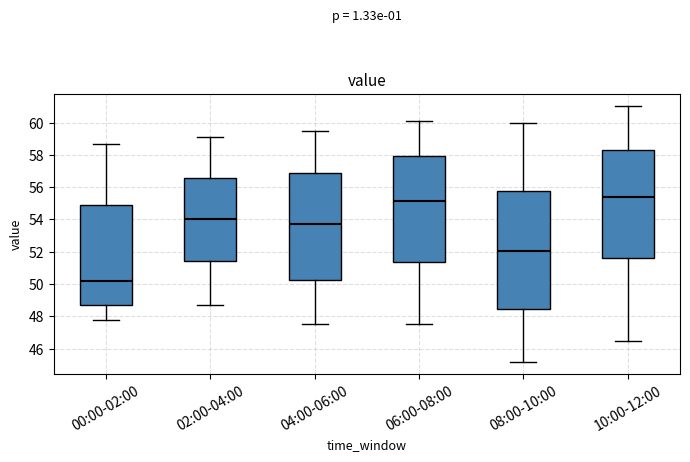

Where does the median line of the box for 10:00-12:00 sit on the y-axis? The values are not printed on the chart, so give them approximately, as read against the axis.

55.4